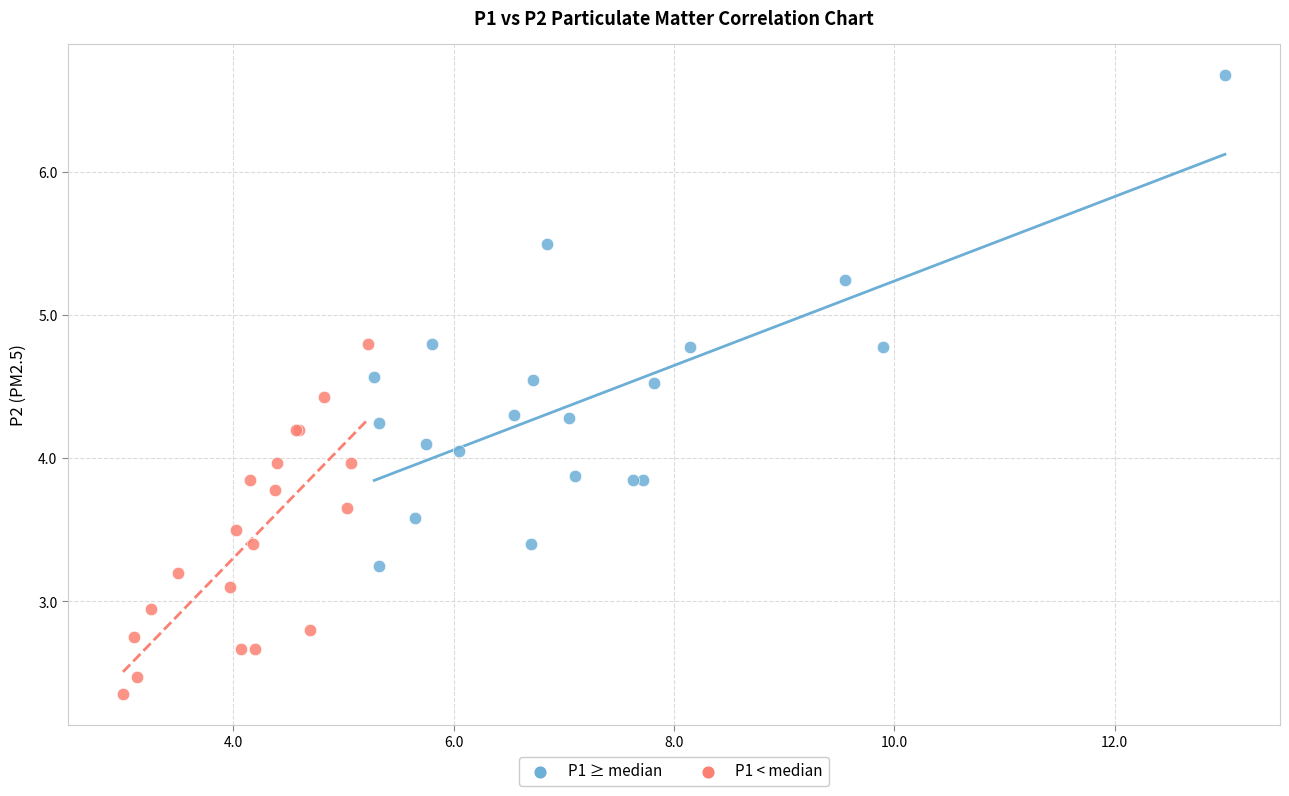

Which series reaches the minimum Y coordinate?

P1 < median